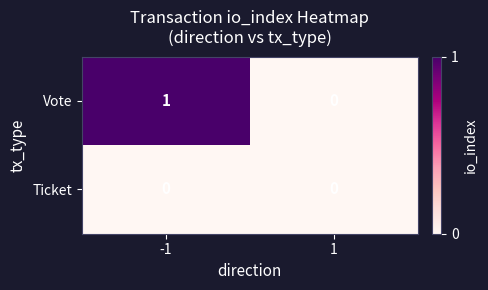

How many positive values does the Vote series have?

1